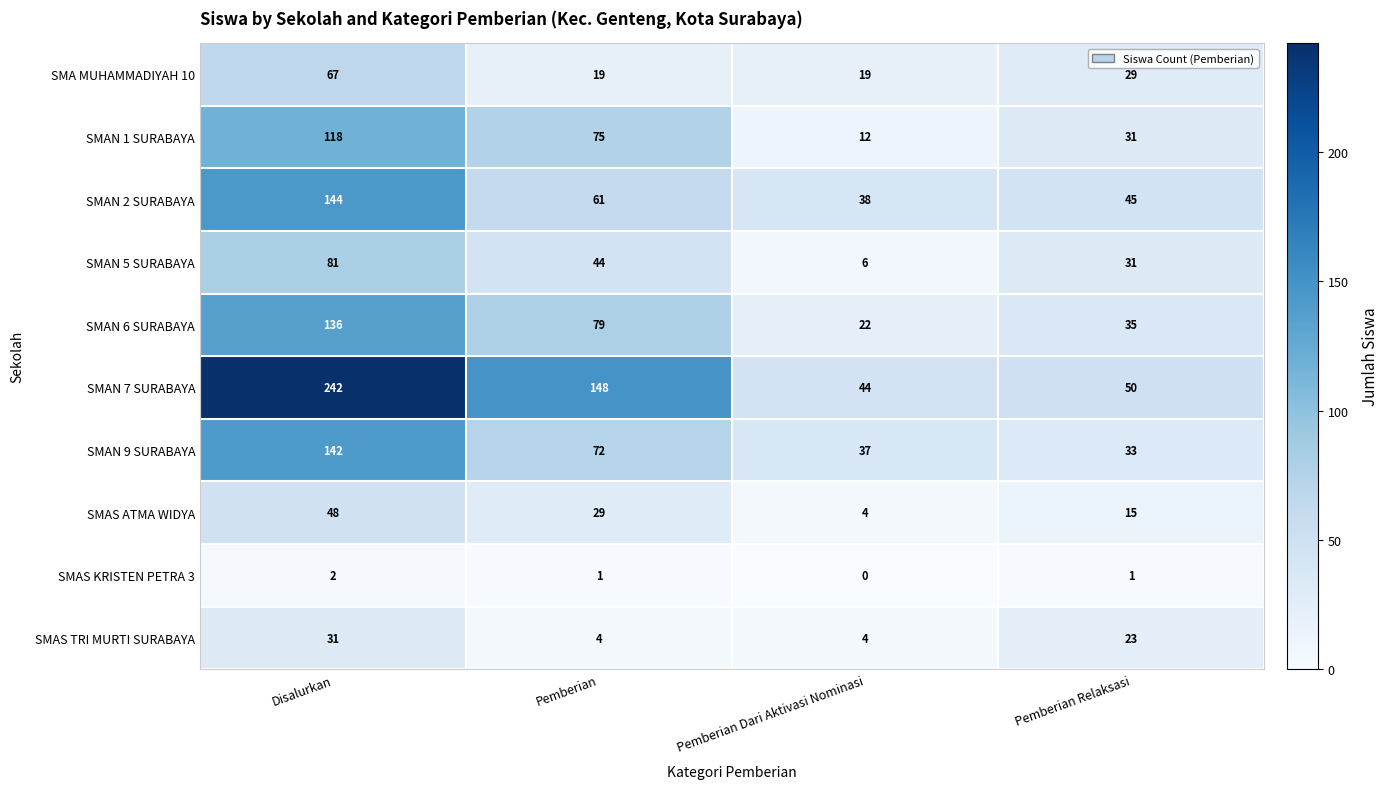

At which category is the sum across all series the highest?

Disalurkan